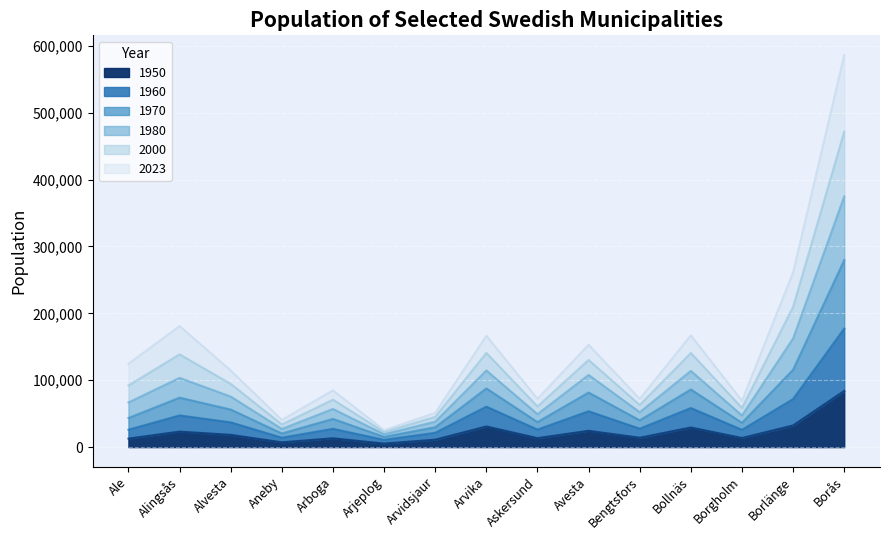

What is the greatest value displayed?

586337